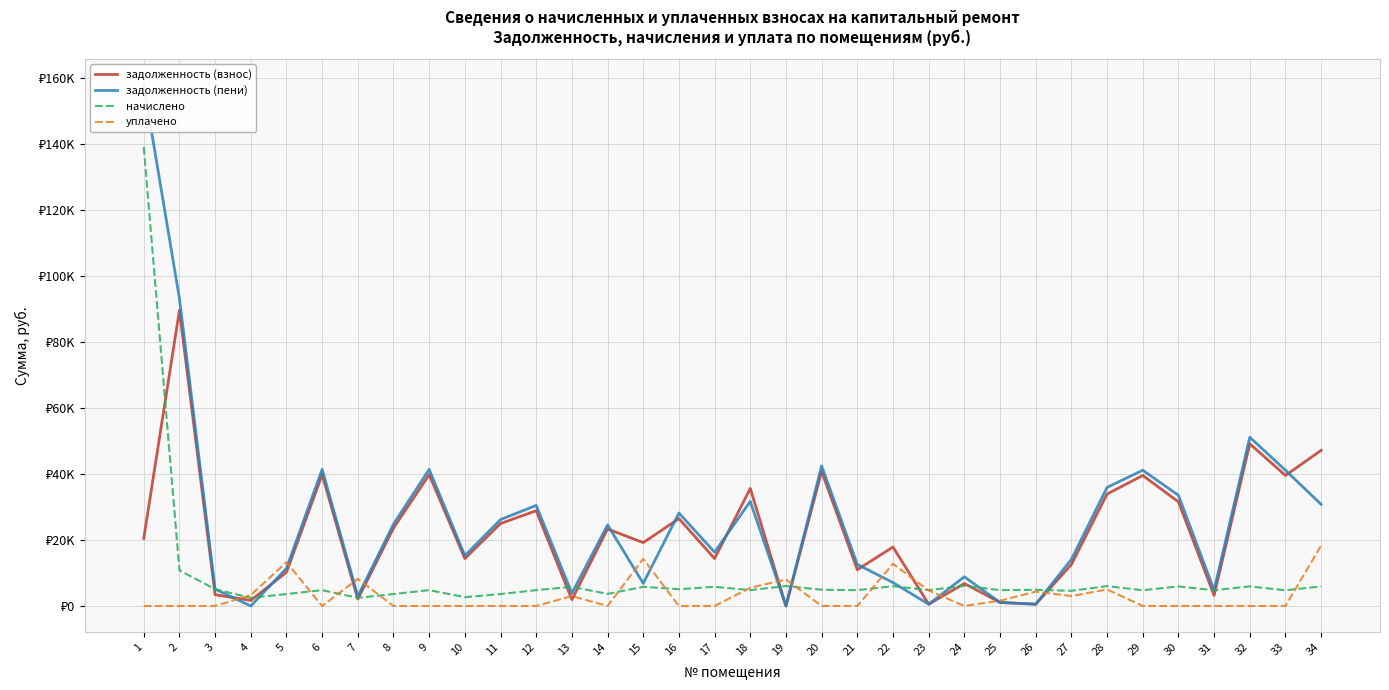

Reading left to right, what are all the values shown in this chart?

задолженность (взнос): 1=20473.0	2=89532.0	3=3411.7	4=1688.2	5=10213.9	6=39752.2	7=2092.3	8=23577.3	9=39752.2	10=14352.4	11=24963.3	12=28852.2	13=1916.6	14=23321.6	15=19184.4	16=26450.7	17=14346.8	18=35599.8	19=0.0	20=40766.9	21=10989.0	22=17850.9	23=532.8	24=6809.7	25=1067.2	26=544.6	27=12565.1	28=33899.1	29=39513.4	30=31541.7	31=3211.2	32=49123.2	33=39513.4	34=47123.2
задолженность (пени): 1=157765.7	2=93132.0	3=5103.6	4=0.0	5=11418.7	6=41350.6	7=2915.5	8=24782.1	9=41350.6	10=15240.4	11=26168.1	12=30450.6	13=3851.0	14=24540.8	15=6851.0	16=28142.7	17=16281.2	18=31670.1	19=0.0	20=42406.1	21=12587.4	22=7089.0	23=532.8	24=8840.1	25=1067.2	26=531.2	27=14098.7	28=35905.5	29=41102.2	30=33516.9	31=4800.0	32=51098.4	33=41102.2	34=30772.2
начислено: 1=138939.1	2=10800.0	3=5076.0	4=2469.6	5=3614.4	6=4795.2	7=2469.6	8=3614.4	9=4795.2	10=2664.0	11=3614.4	12=4795.2	13=5803.2	14=3657.6	15=5803.2	16=5076.0	17=5803.2	18=4795.2	19=6048.0	20=4917.6	21=4795.2	22=6004.8	23=4795.2	24=6091.2	25=4802.4	26=4888.8	27=4600.8	28=6019.2	29=4766.4	30=5925.6	31=4766.4	32=5925.6	33=4766.4	34=5925.6
уплачено: 1=0.0	2=0.0	3=0.0	4=3306.3	5=13251.0	6=0.0	7=8211.1	8=0.0	9=0.0	10=0.0	11=0.0	12=0.0	13=3000.0	14=0.0	15=14267.8	16=0.0	17=0.0	18=5528.0	19=8022.0	20=0.0	21=0.0	22=12763.5	23=4695.3	24=0.0	25=1600.8	26=4358.0	27=3000.0	28=5000.0	29=0.0	30=0.0	31=0.0	32=0.0	33=0.0	34=18326.2